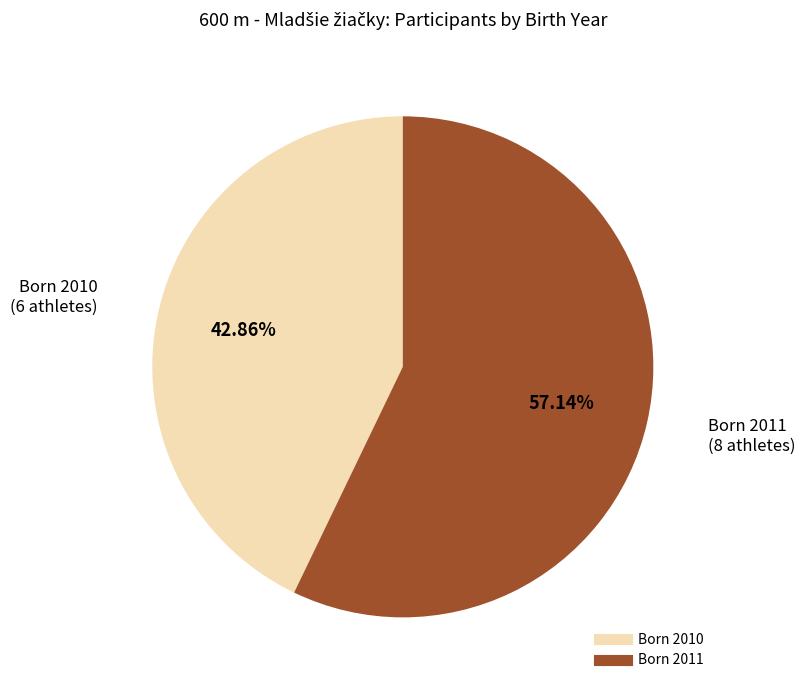

Does any single category account for the majority?

Yes